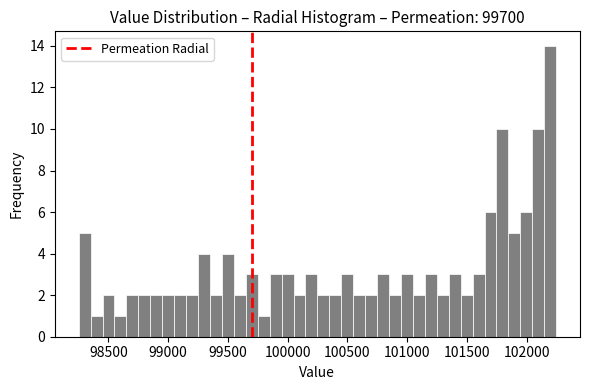

Read against the x-axis, roughly where is the centre of the tallest bar?

102200